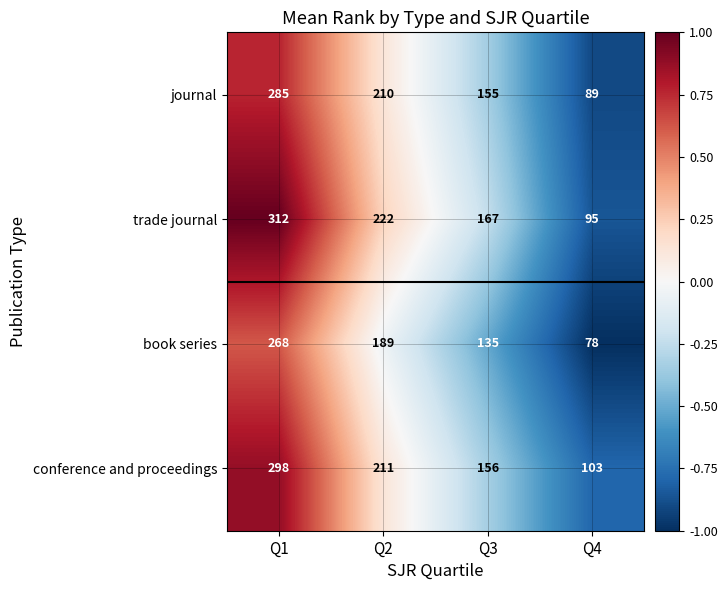

How many values in the book series series are below 189?

2